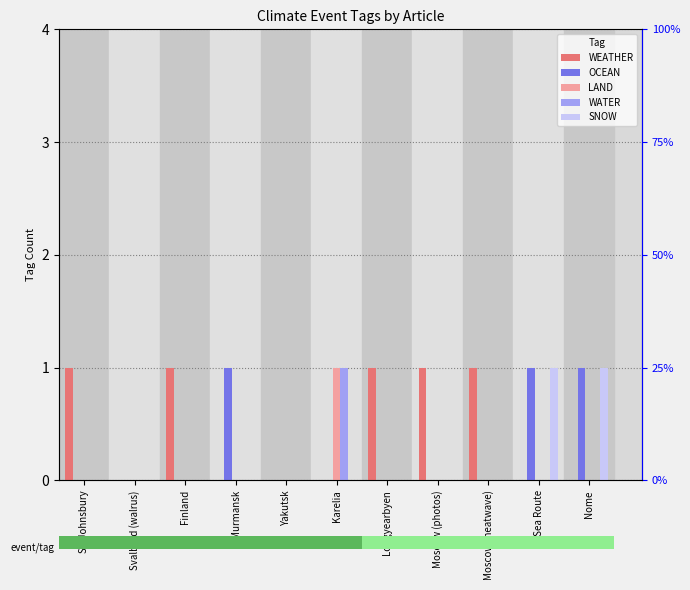

At how many categories does at least one series exceed 0?

9